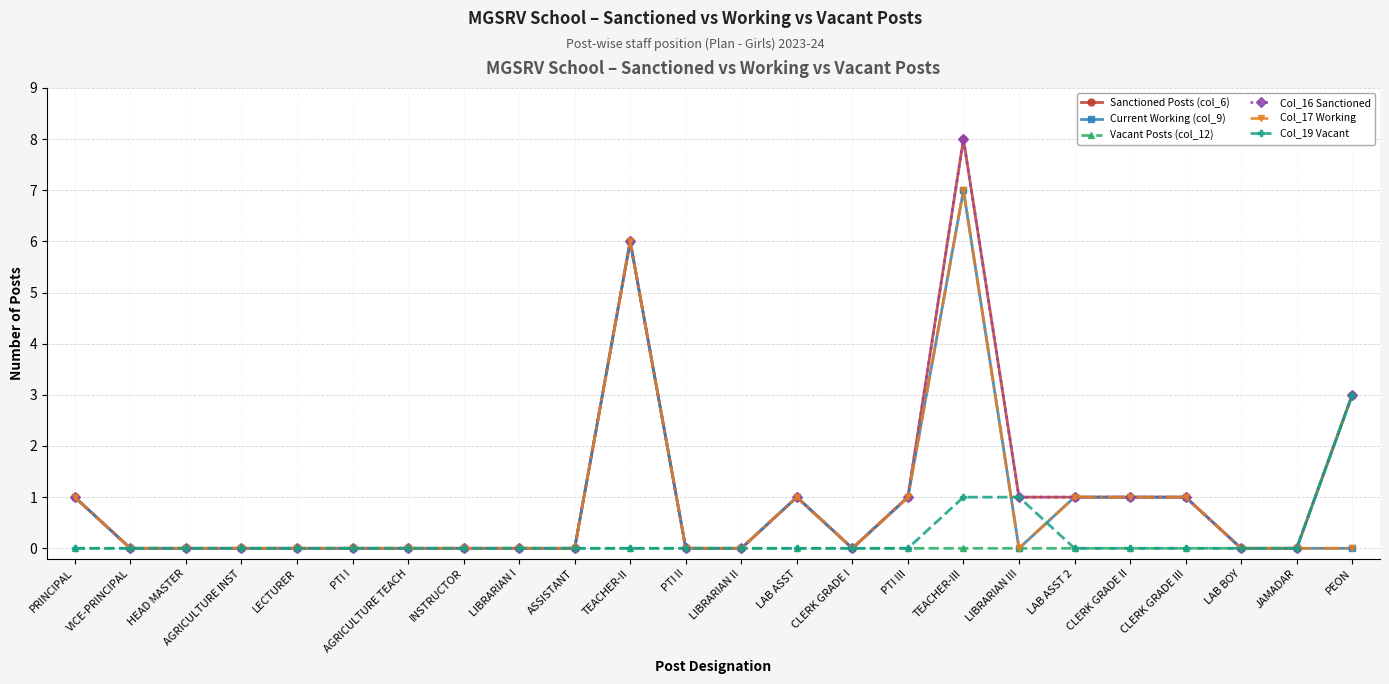

Is this an area chart (filled region under the line)?

No